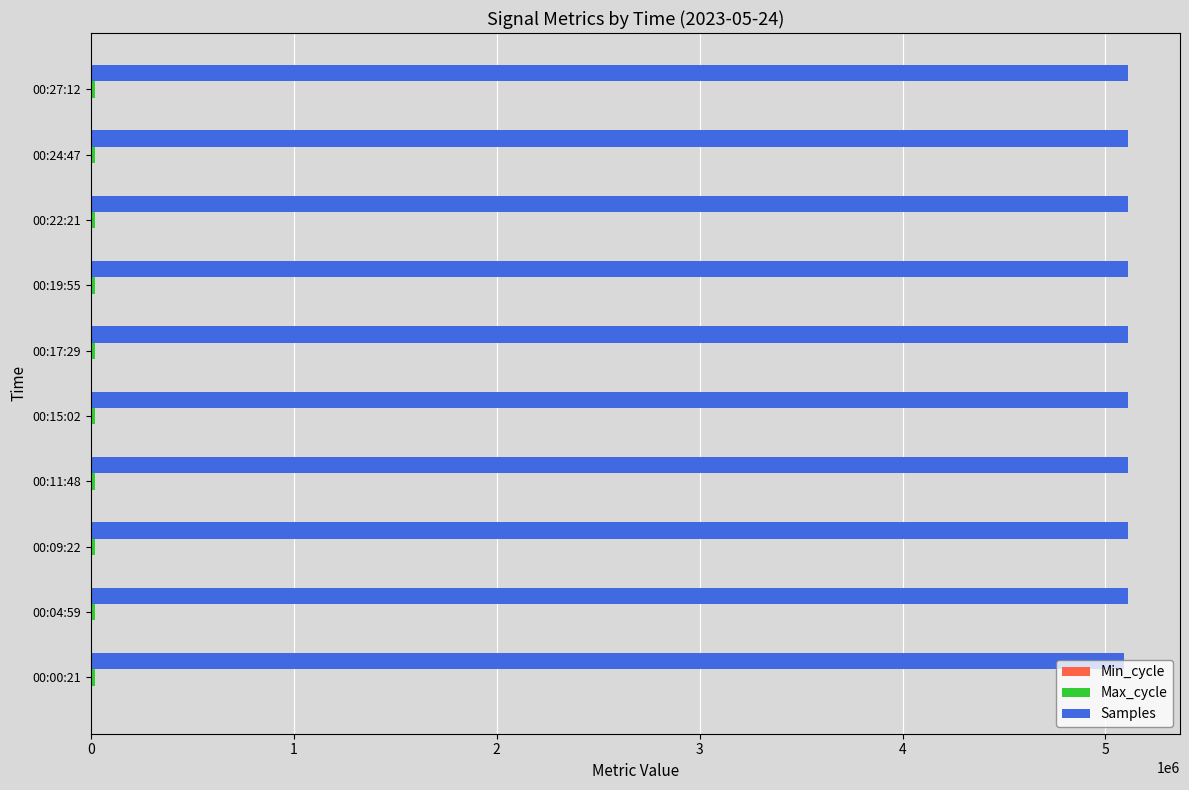

Which series has the largest total across all categories?

Samples